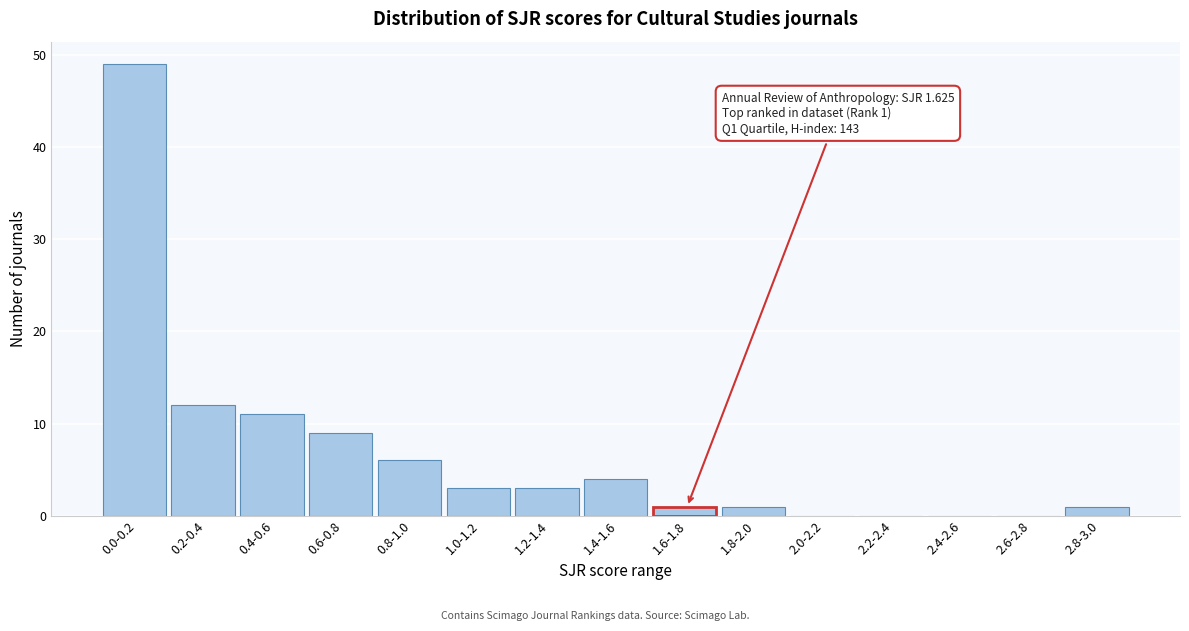

Reading right to left, what are all the values shown in this chart?

2.8-3.0=1	2.6-2.8=0	2.4-2.6=0	2.2-2.4=0	2.0-2.2=0	1.8-2.0=1	1.6-1.8=1	1.4-1.6=4	1.2-1.4=3	1.0-1.2=3	0.8-1.0=6	0.6-0.8=9	0.4-0.6=11	0.2-0.4=12	0.0-0.2=49